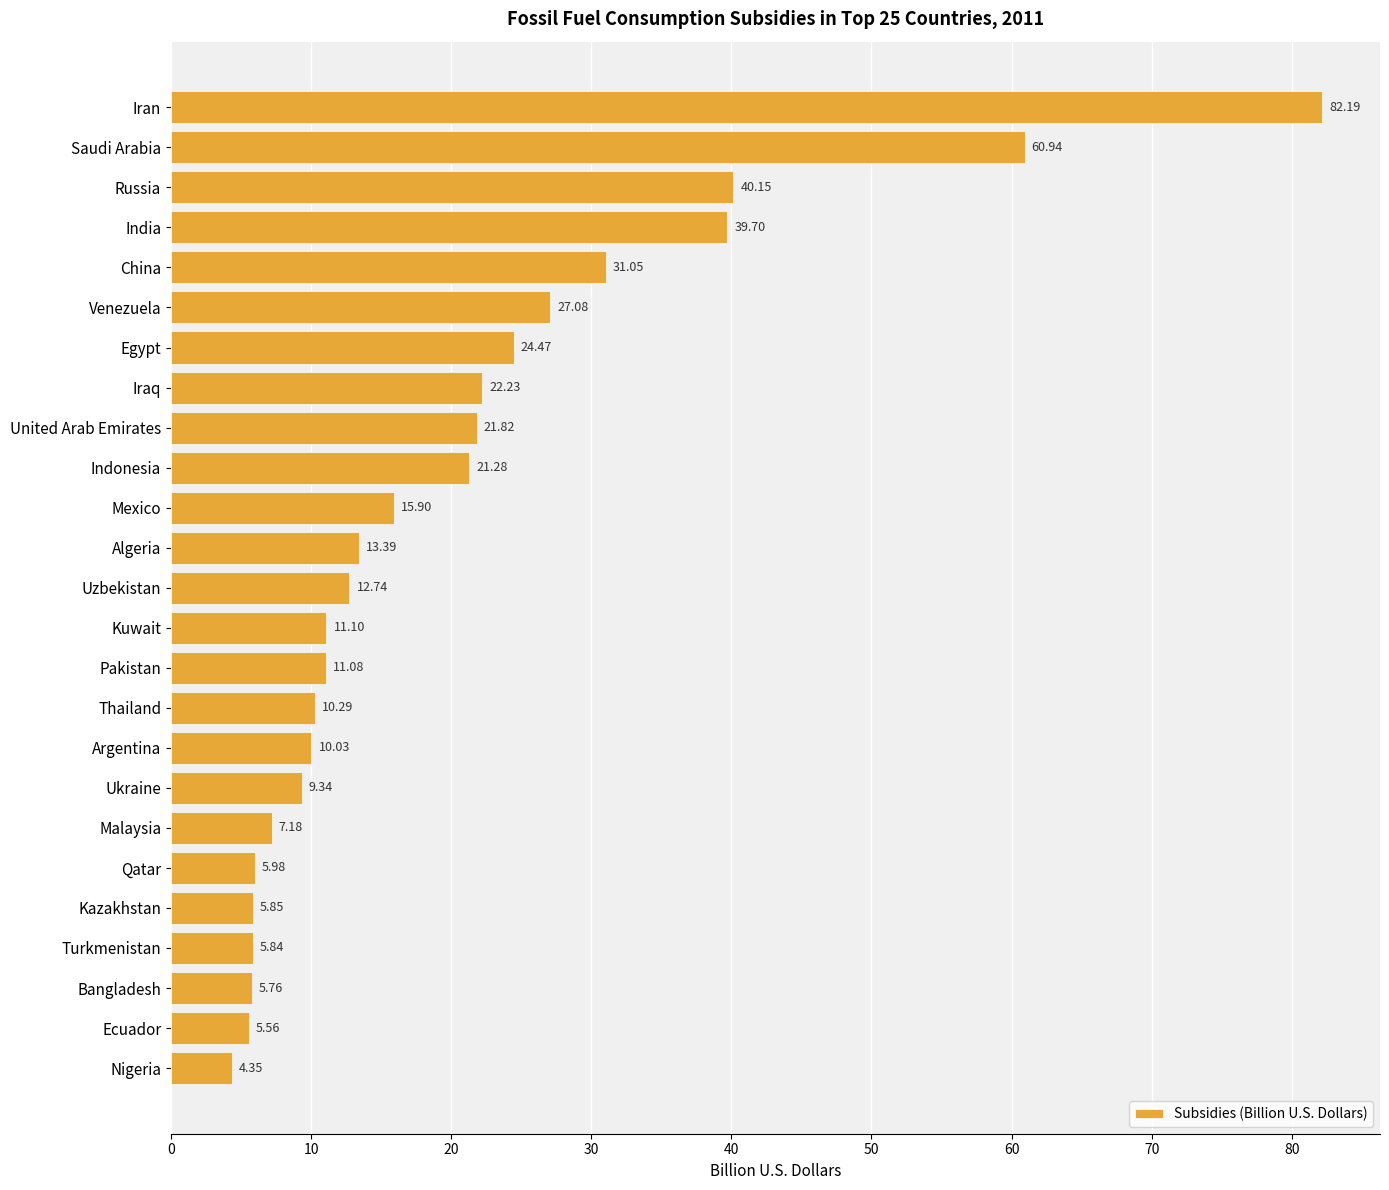

At which category does the chart reach its minimum across all series?

Nigeria